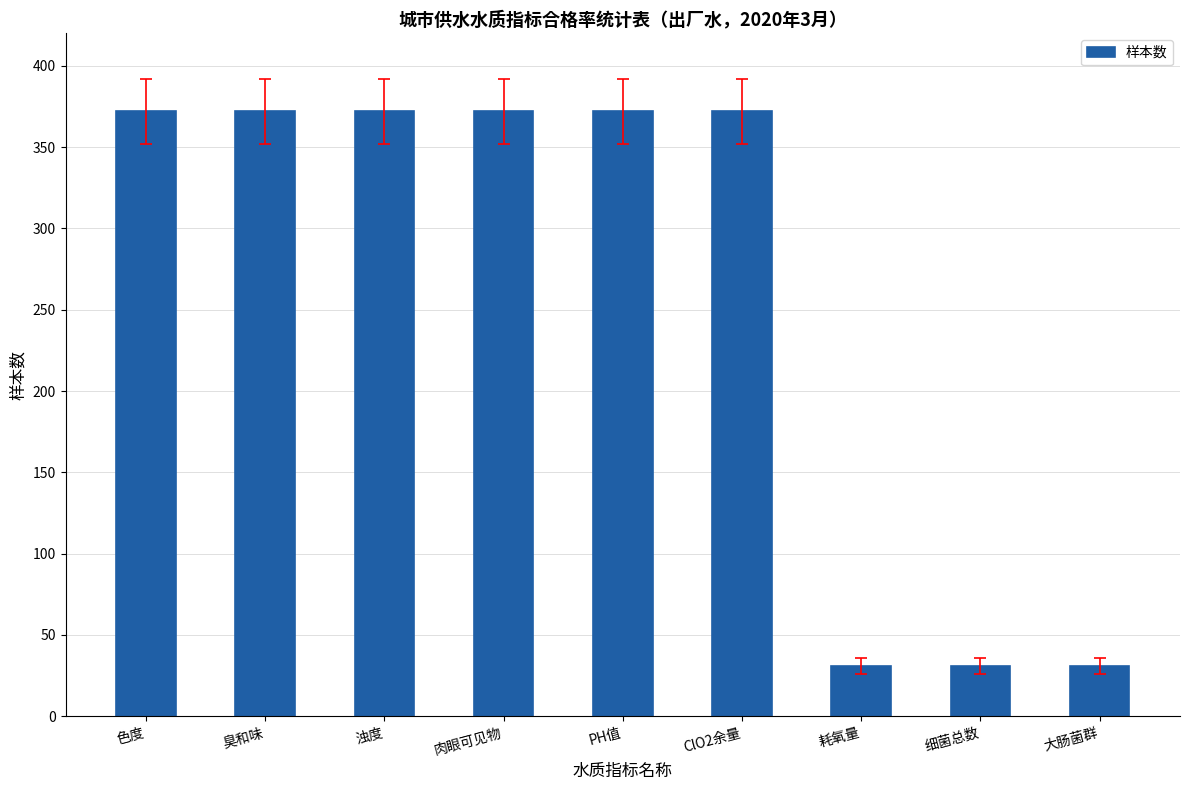

Approximately how many times larger is the value at 臭和味 compared to 细菌总数?

12.0